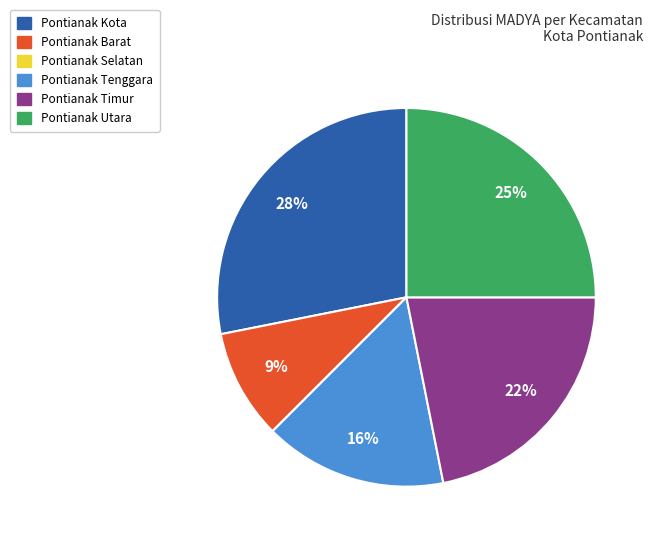

Is it true that Pontianak Barat is 9% of the pie?

True